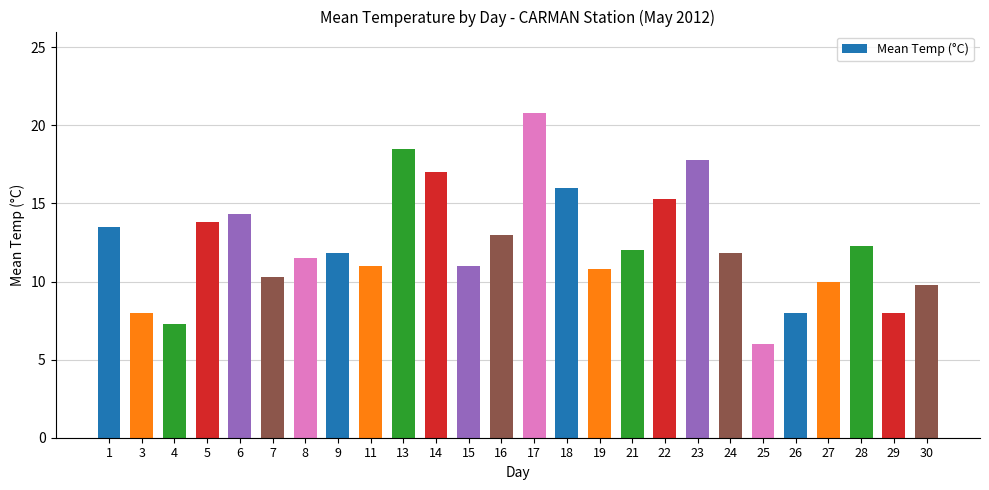

What is the difference between the maximum and minimum values?

14.8